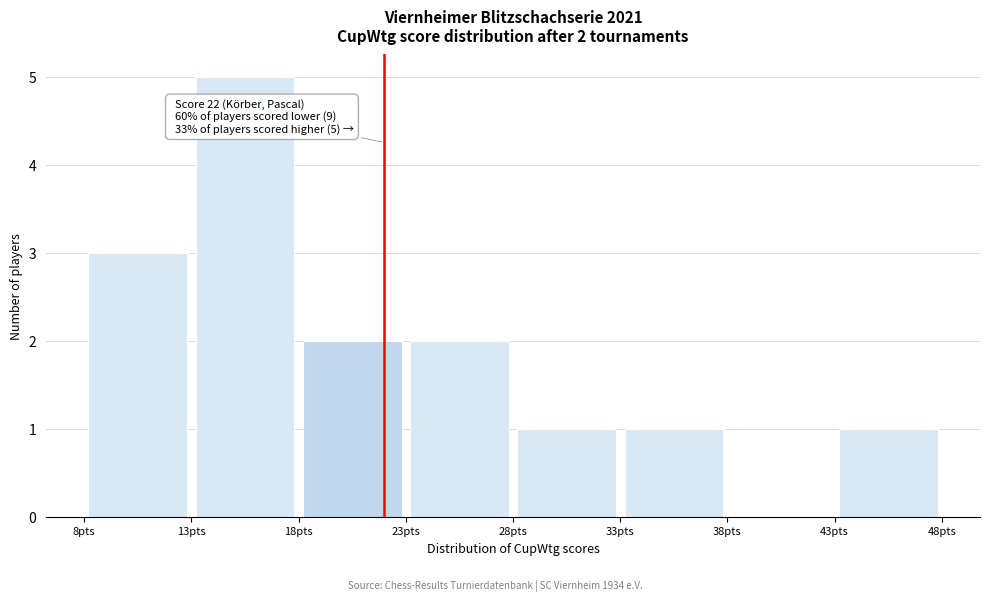

Which range on the x-axis has the tallest bar?

13 to 18